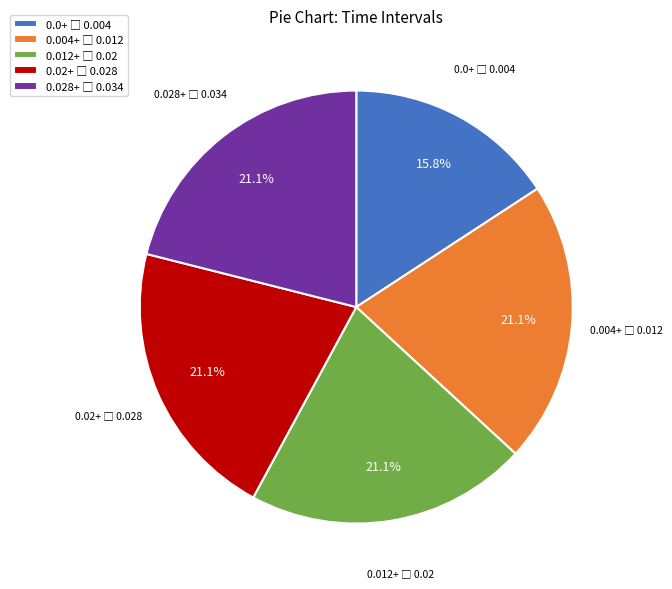

Is there a majority slice in this chart?

No